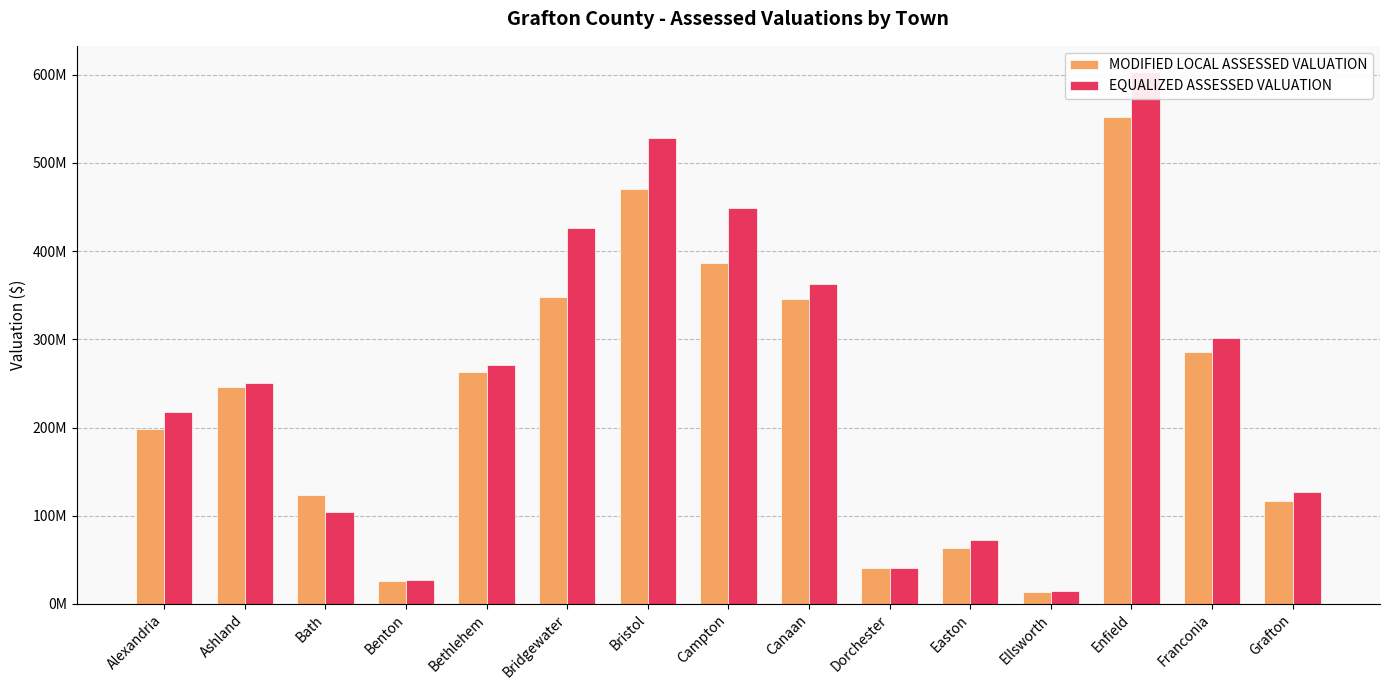

Between Easton and Ellsworth, which series saw the biggest shift?

EQUALIZED ASSESSED VALUATION